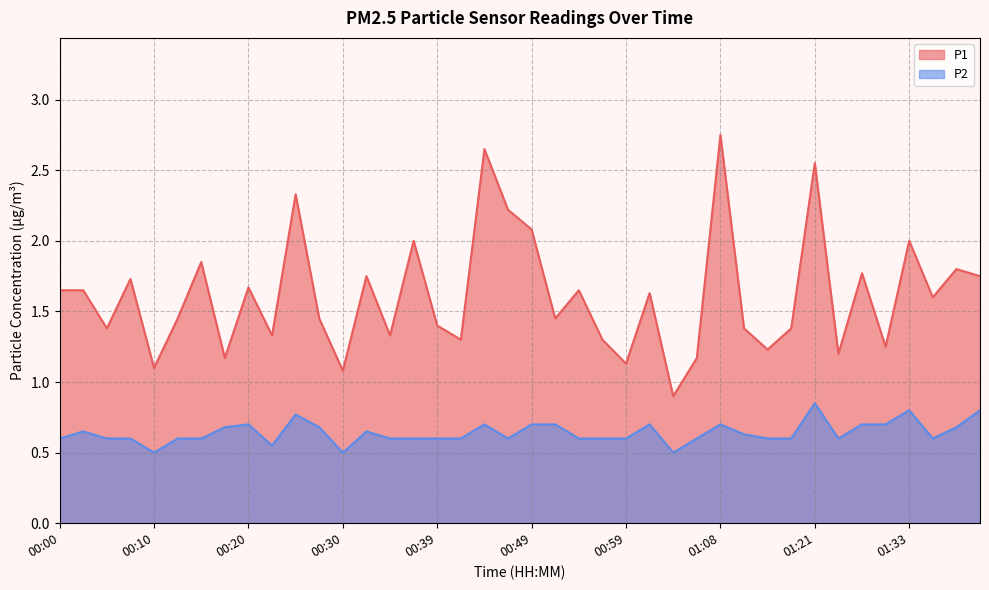

Reading left to right, extract all data points from this chart.

P1: 1.6	1.6	1.4	1.7	1.1	1.4	1.9	1.2	1.7	1.3	2.3	1.4	1.1	1.8	1.3	2.0	1.4	1.3	2.6	2.2	2.1	1.4	1.6	1.3	1.1	1.6	0.9	1.2	2.8	1.4	1.2	1.4	2.5	1.2	1.8	1.2	2.0	1.6	1.8	1.8
P2: 0.6	0.7	0.6	0.6	0.5	0.6	0.6	0.7	0.7	0.6	0.8	0.7	0.5	0.7	0.6	0.6	0.6	0.6	0.7	0.6	0.7	0.7	0.6	0.6	0.6	0.7	0.5	0.6	0.7	0.6	0.6	0.6	0.8	0.6	0.7	0.7	0.8	0.6	0.7	0.8